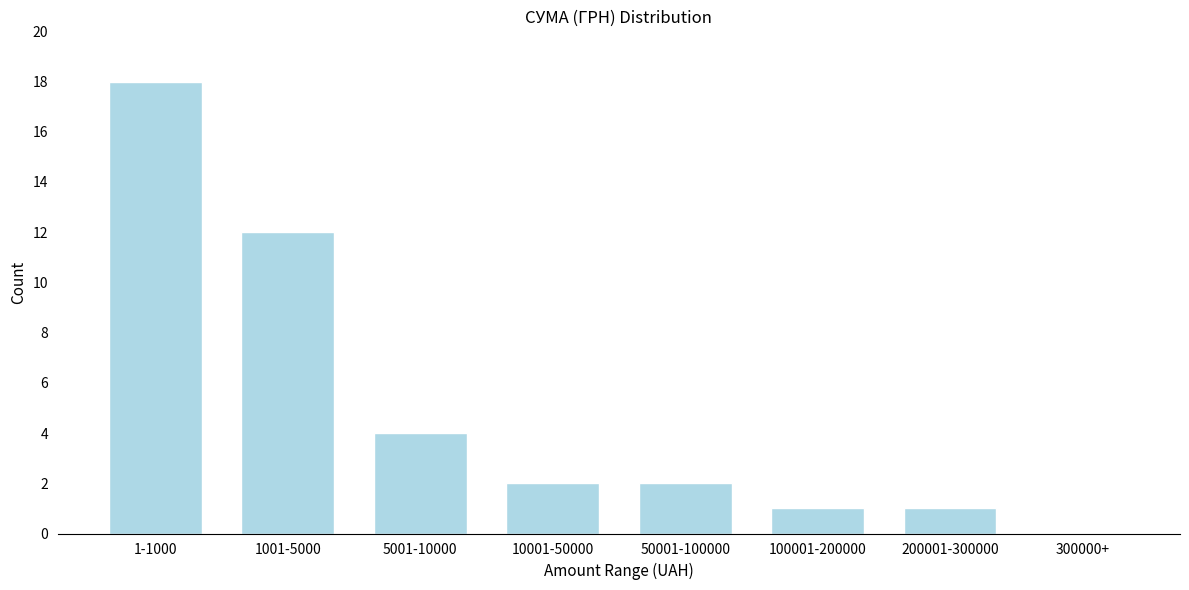

Reading left to right, extract all data points from this chart.

1-1000=18	1001-5000=12	5001-10000=4	10001-50000=2	50001-100000=2	100001-200000=1	200001-300000=1	300000+=0